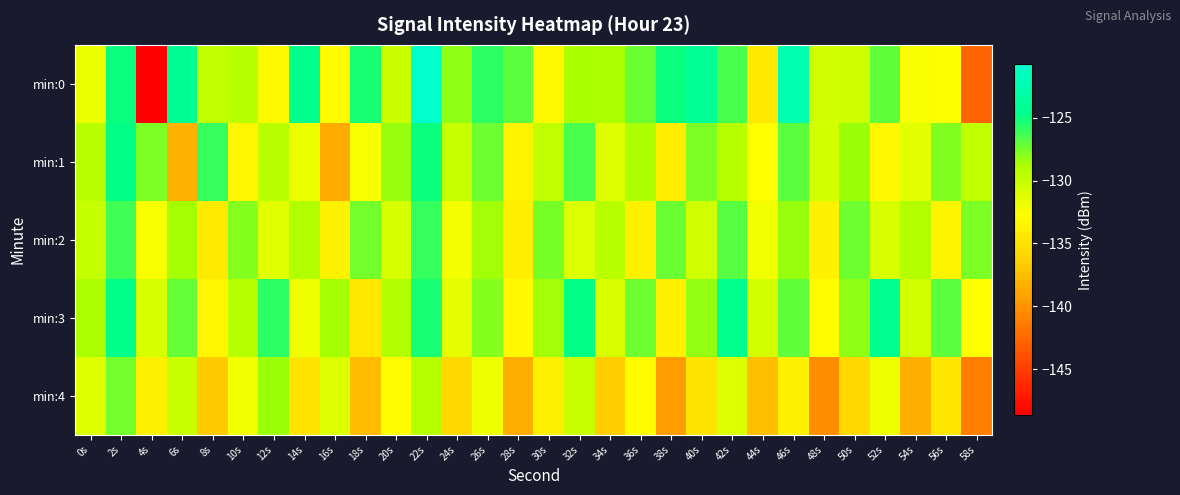

What is the difference between the highest and lowest values at 20s?

4.7